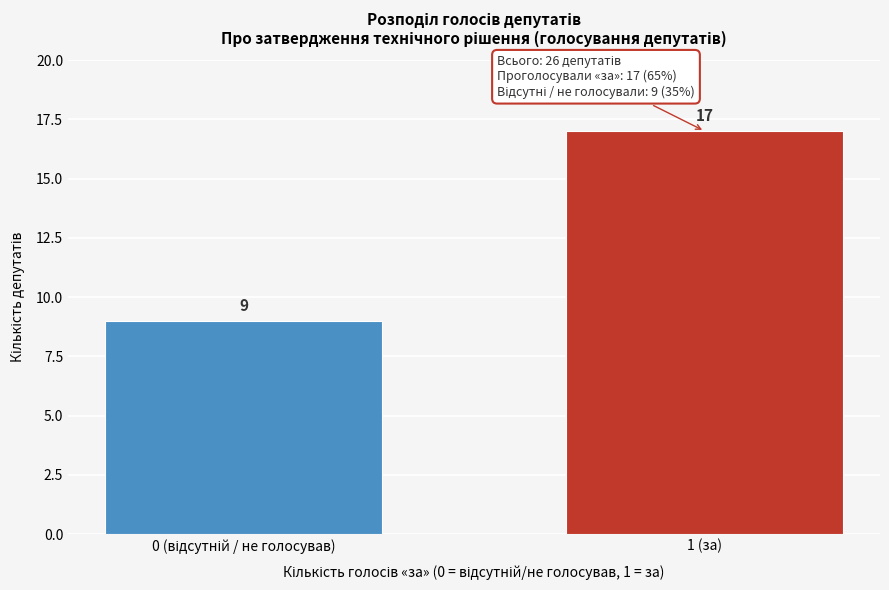

Reading left to right, extract all data points from this chart.

9	17